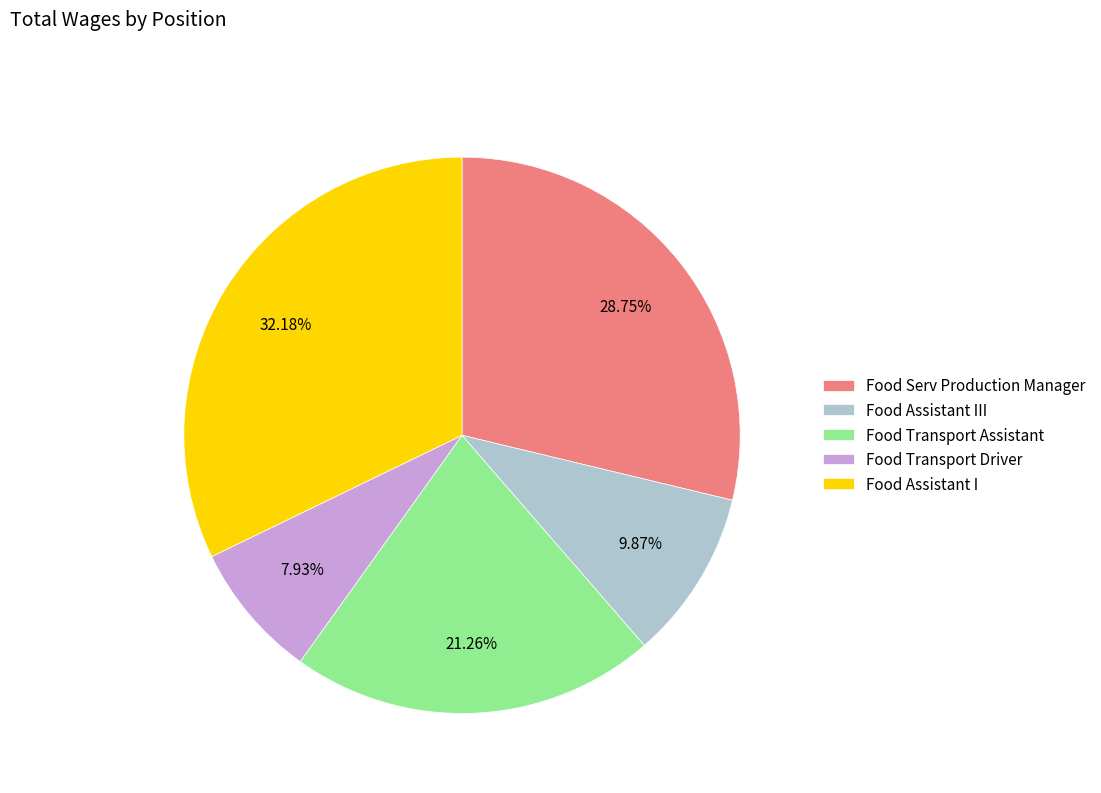

Is it true that Food Serv Production Manager is 29% of the pie?

True